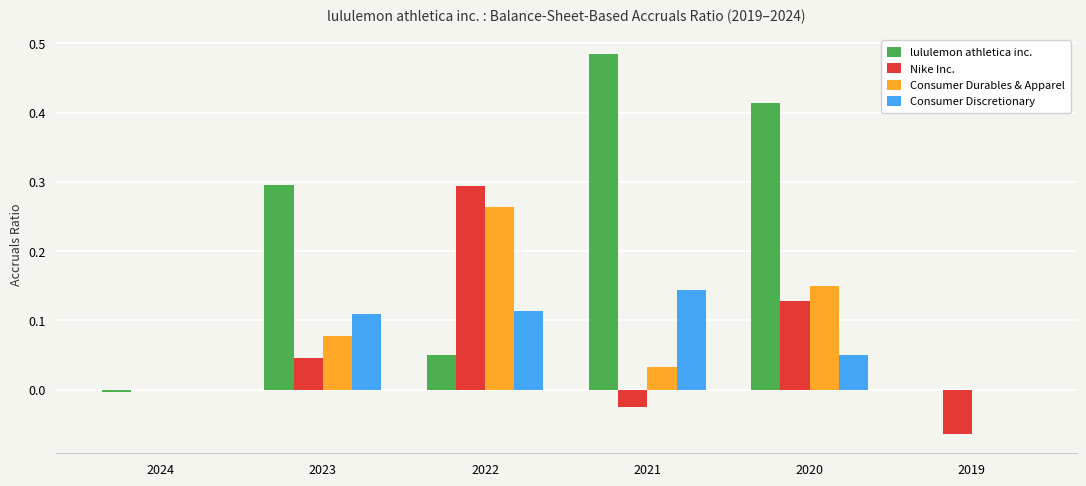

What is the total value across all series at 2022?

0.7